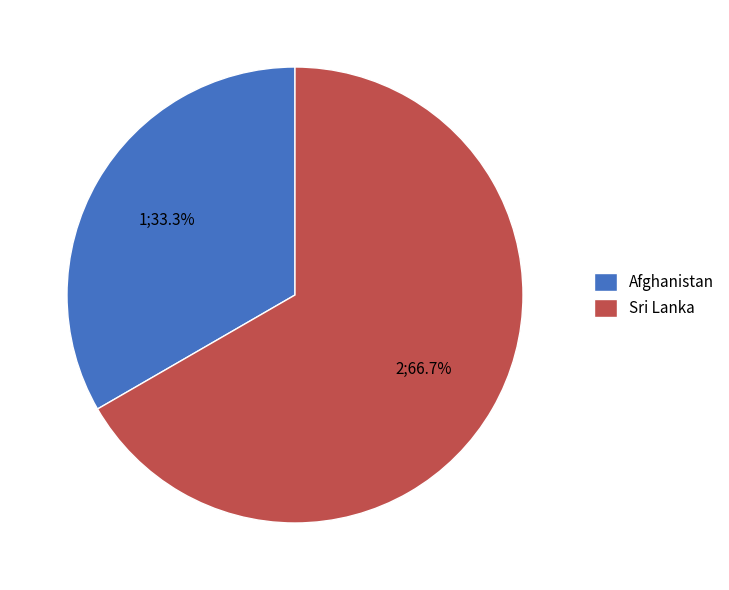

To the nearest percent, what portion does Afghanistan represent?

33%